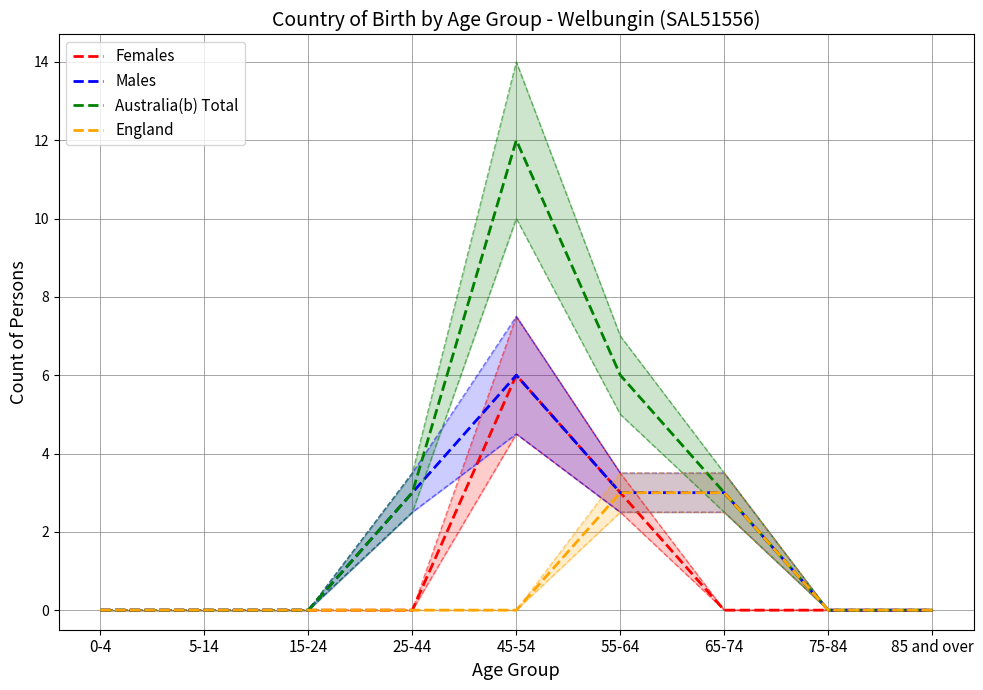

Between 15-24 and 55-64, which series saw the biggest shift?

Australia(b) Total